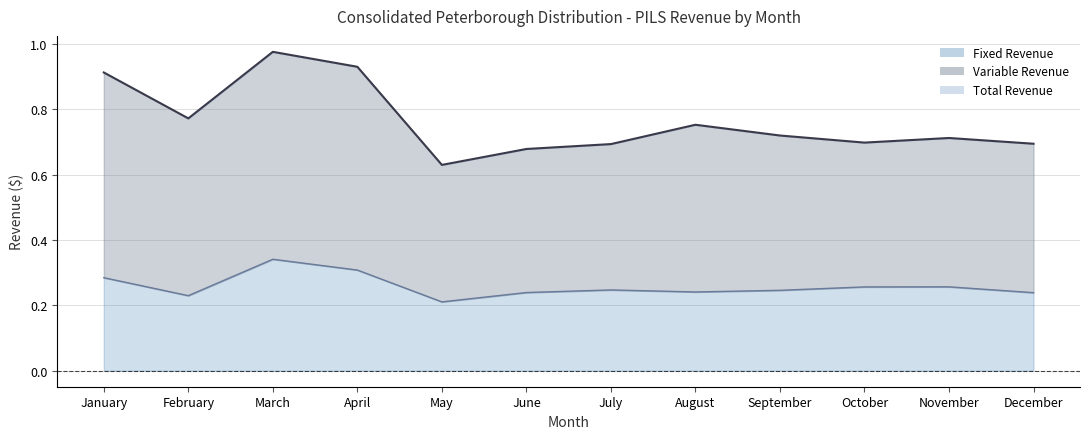

True or false: Fixed Revenue (line) has a value of 0.3 at February.

False